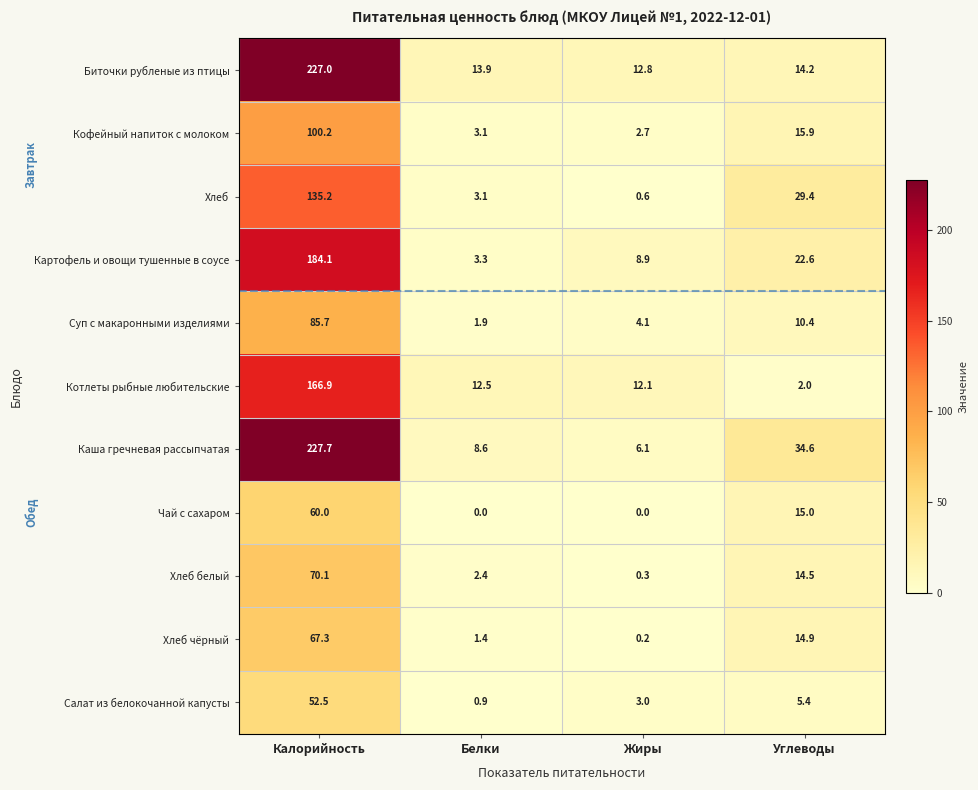

At Калорийность, list the series in order from smallest to largest.

Салат из белокочанной капусты, Чай с сахаром, Хлеб чёрный, Хлеб белый, Суп с макаронными изделиями, Кофейный напиток с молоком, Хлеб, Котлеты рыбные любительские, Картофель и овощи тушенные в соусе, Биточки рубленые из птицы, Каша гречневая рассыпчатая